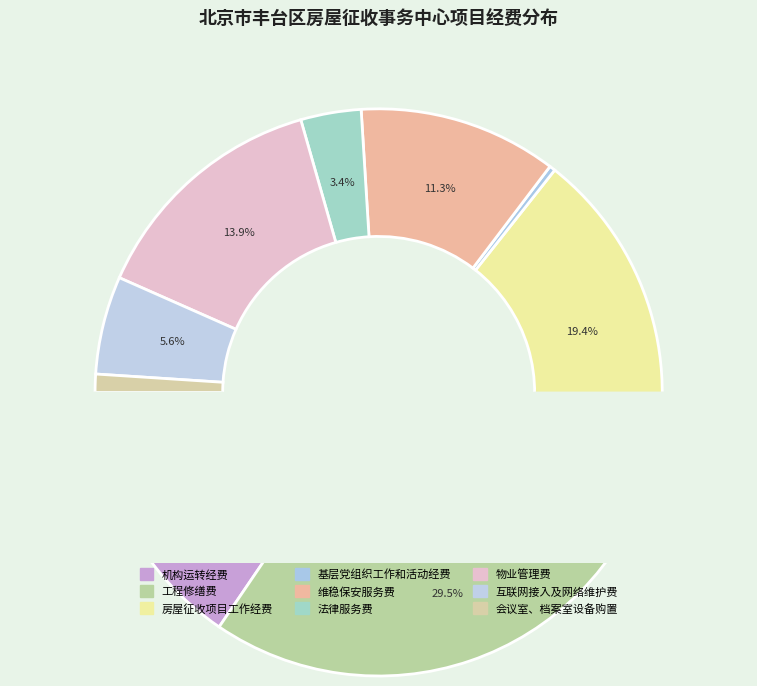

Count the number of slices in the pie.

9